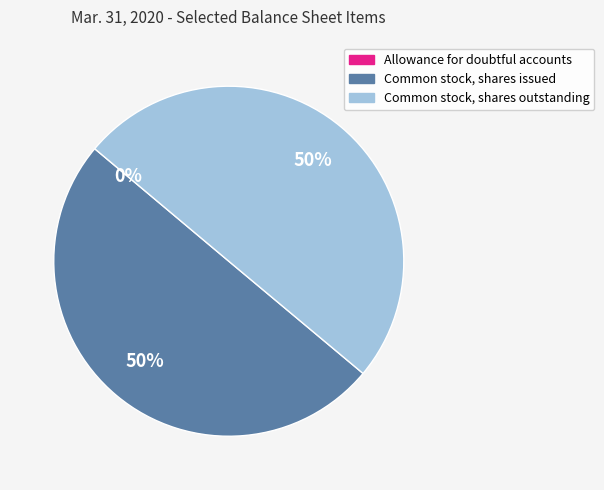

True or false: Common stock, shares issued accounts for 58% of the total.

False